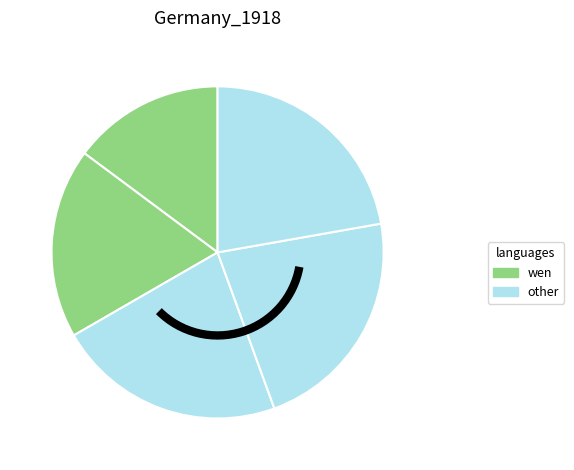

How many slices are in this pie chart?

5